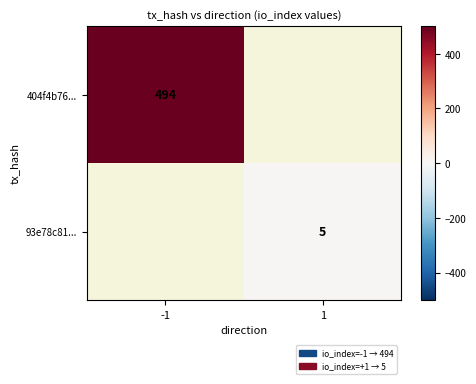

True or false: 93e78c81... has a value of 5 at 1.

True